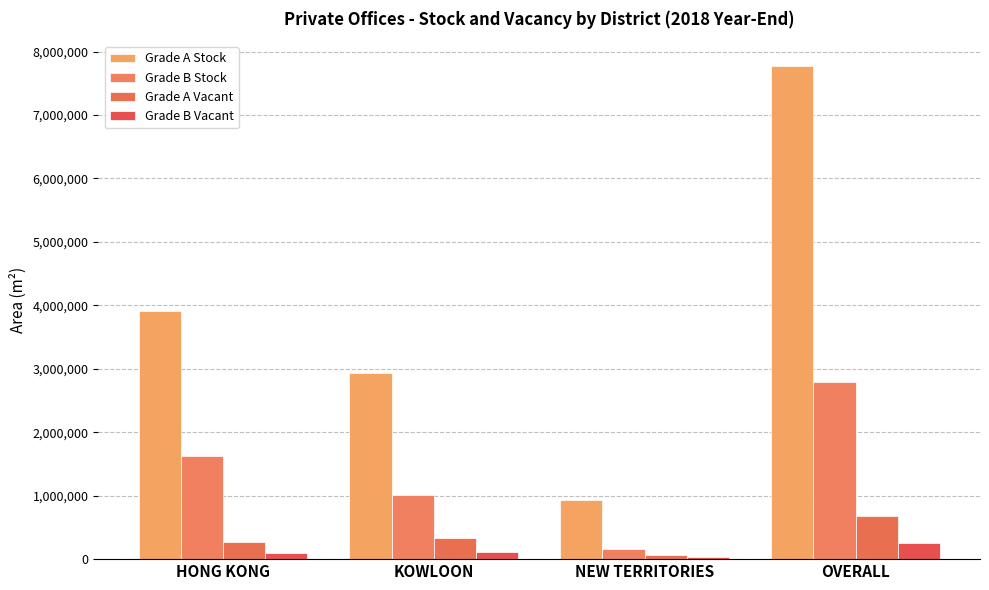

What is the difference between the maximum and minimum values in the Grade A Stock series?

6842900